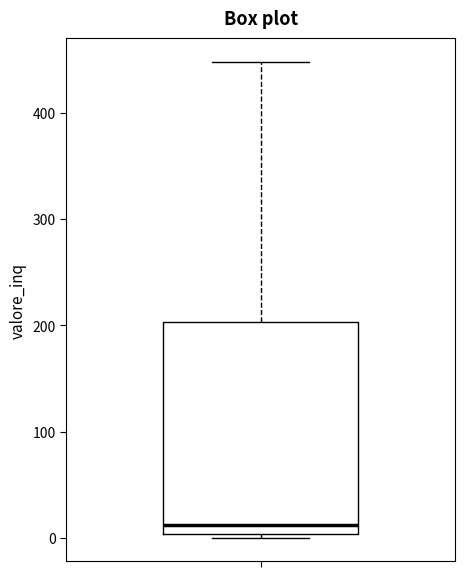

Where does the median line of the box sit on the y-axis? The values are not printed on the chart, so give them approximately, as read against the axis.

10